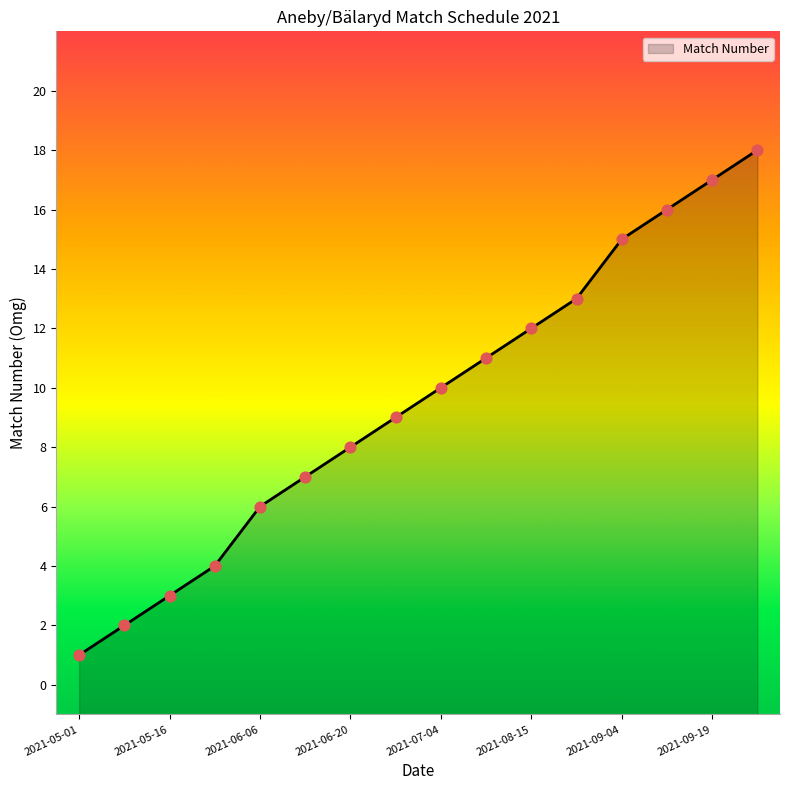

What is the change in value from 2021-06-12 to 2021-08-22?

+6